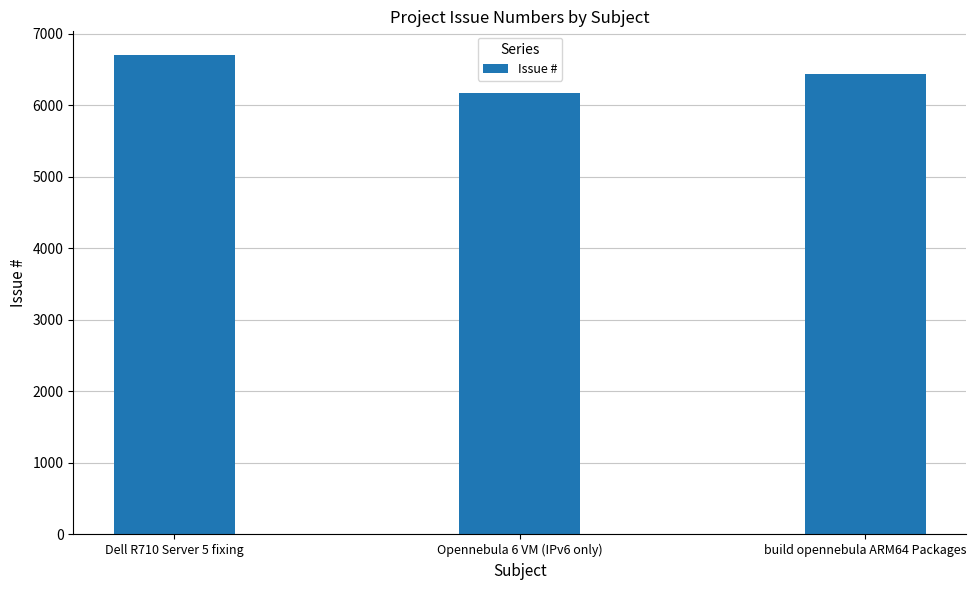

What is the average value?

6433